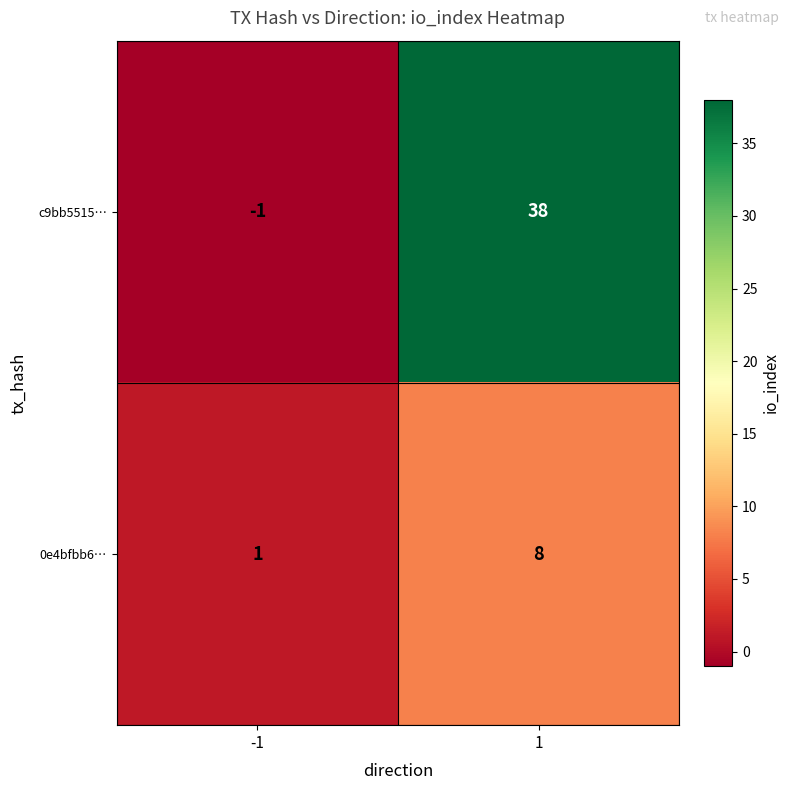

What is the sum of all 0e4bfbb6… values?

9